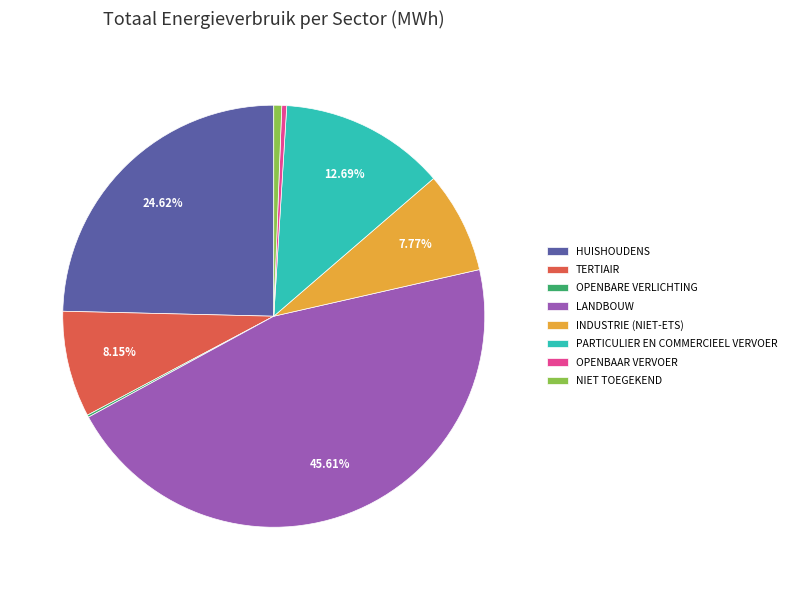

Which category has the biggest portion of the pie?

LANDBOUW